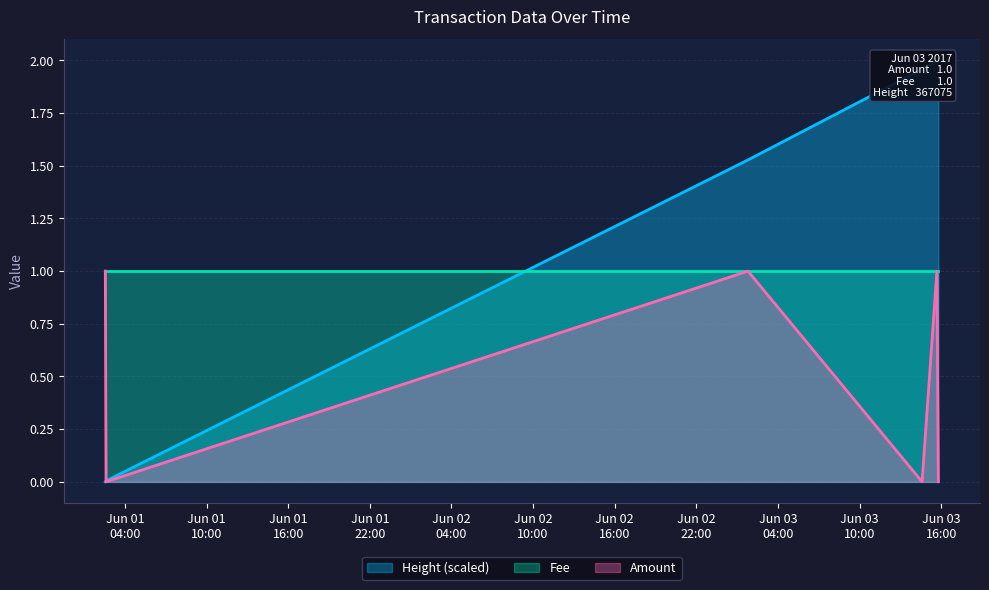

Where do Amount and Height (scaled) first cross each other?

2017-06-01 02:33:34 and 2017-06-01 02:37:01